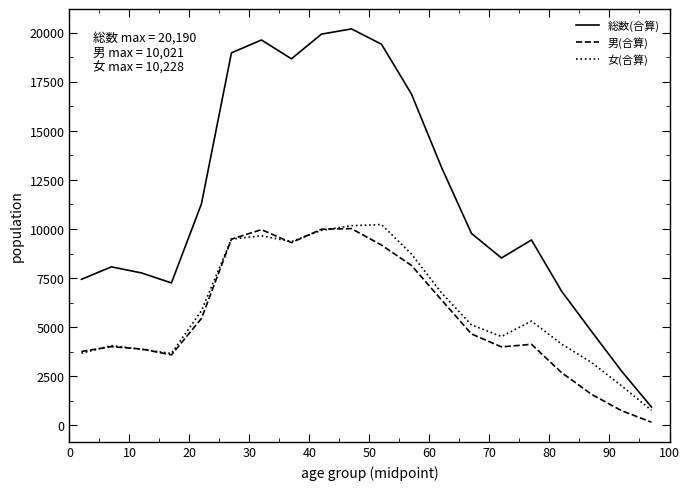

Which series has the largest range (max minus min)?

総数(合算)